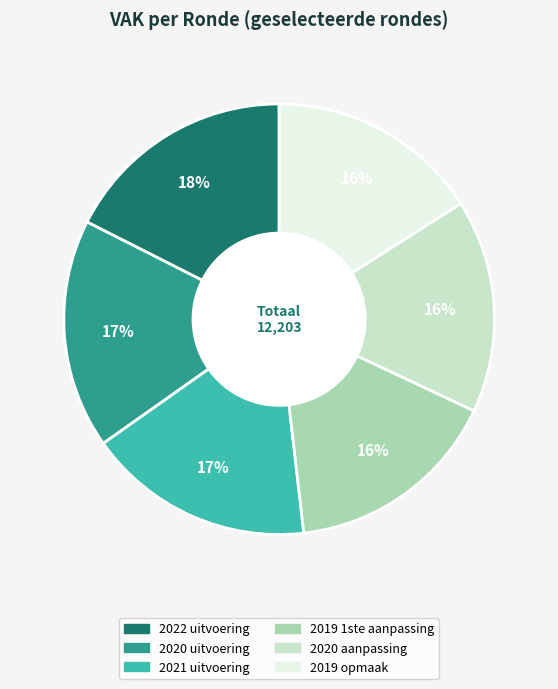

What percentage is the 2019 opmaak slice, to the nearest percent?

16%